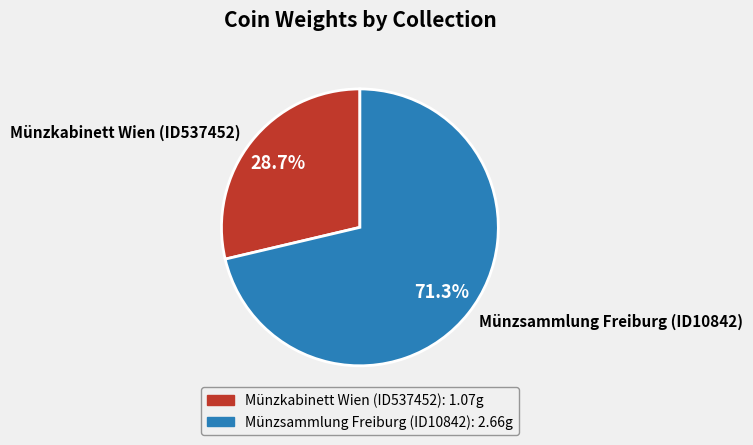

Does Münzsammlung Freiburg (ID10842) account for over 50% of the chart?

Yes